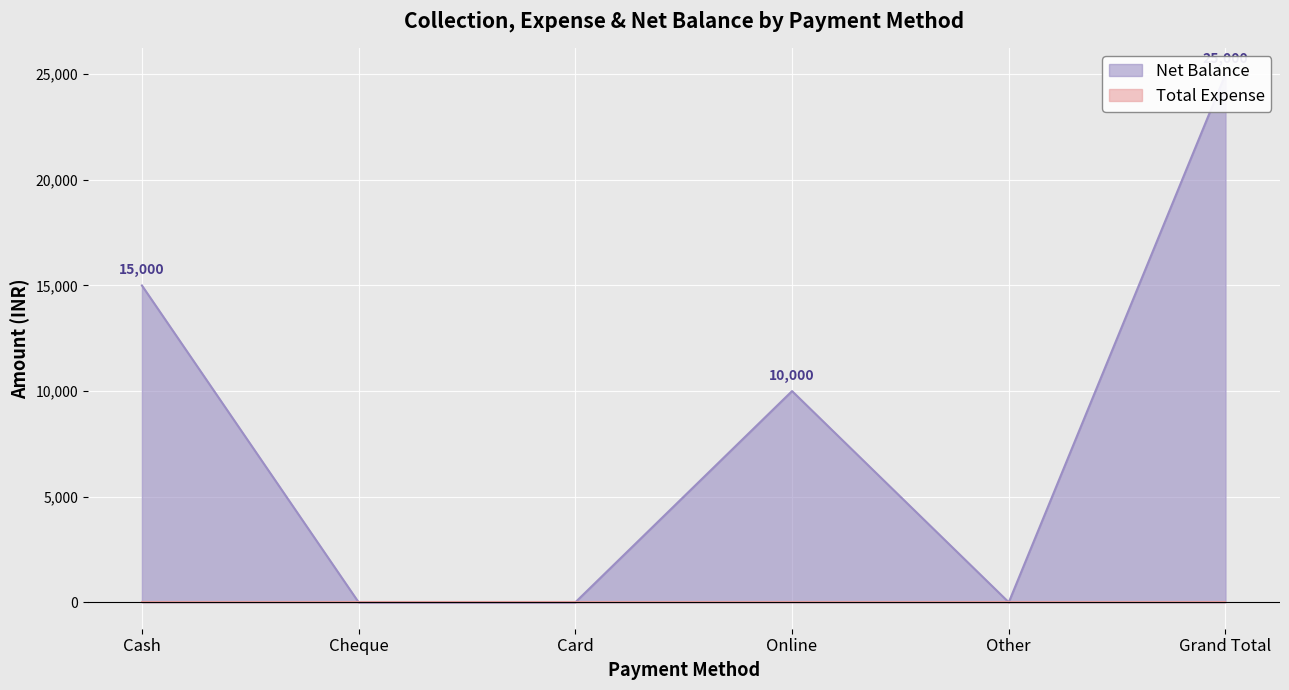

List the labels in order of value, smallest first.

Cheque, Card, Other, Online, Cash, Grand Total